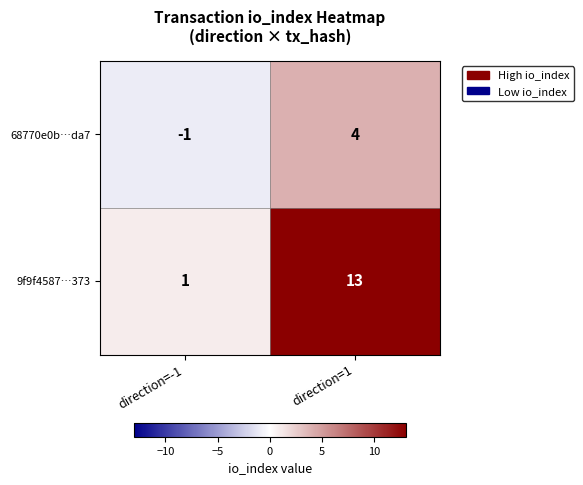

What is the sum of all 68770e0b…da7 values?

3